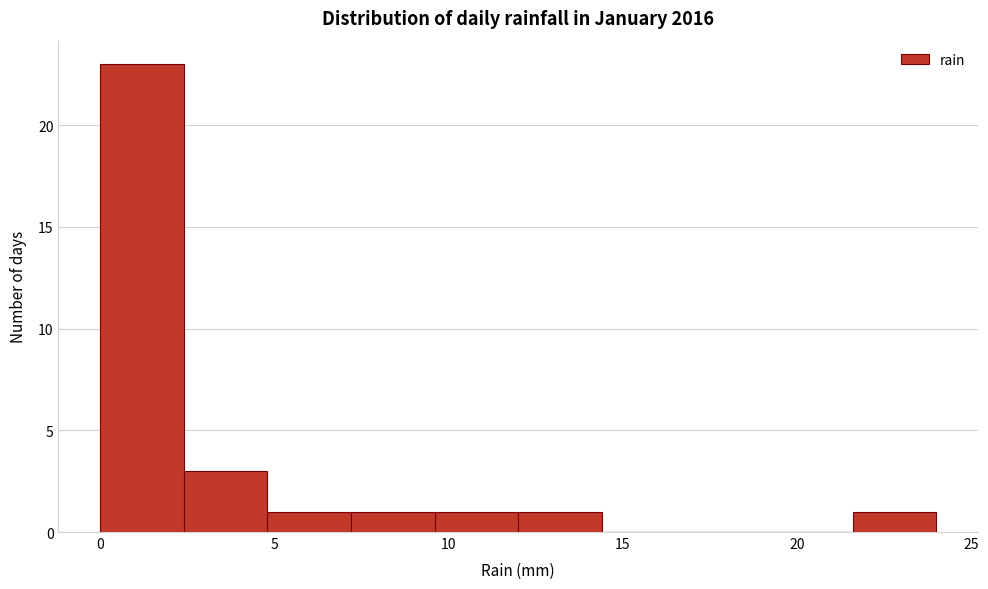

Reading left to right, transcribe this chart: for each bar, give the range it covers on the x-axis and its height. Neither the bar edges nor the heights are printed on the chart, so give them approximately, as read against the axes.

0.0 to 2.4: 23
2.4 to 4.8: 3
4.8 to 7.2: 1
7.2 to 9.6: 1
9.6 to 12.0: 1
12.0 to 14.4: 1
14.4 to 16.8: 0
16.8 to 19.2: 0
19.2 to 21.6: 0
21.6 to 24.0: 1